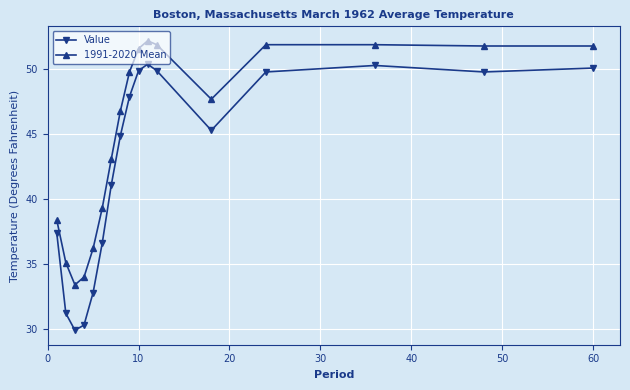

List the series in order of their peak value, lowest first.

Value, 1991-2020 Mean